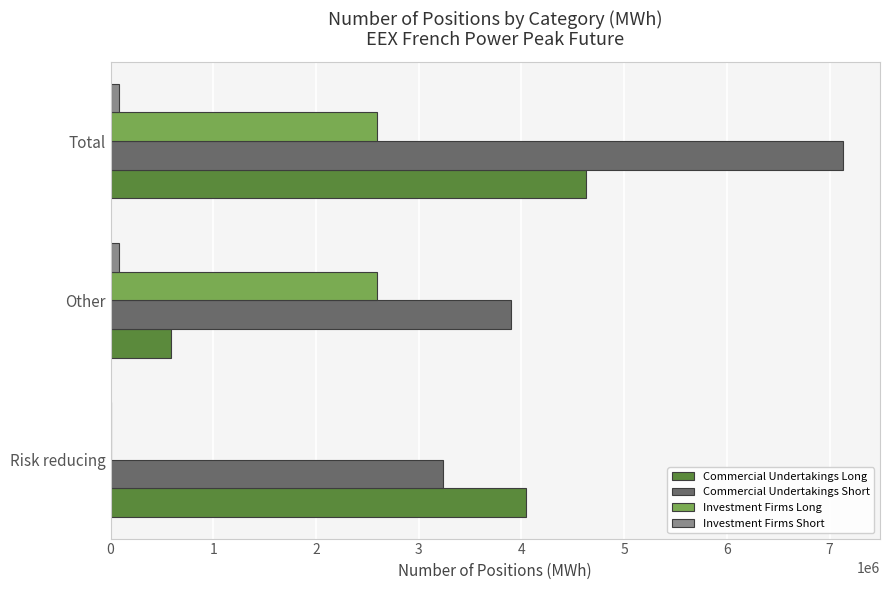

Which category has the highest value in the Commercial Undertakings Short series?

Total